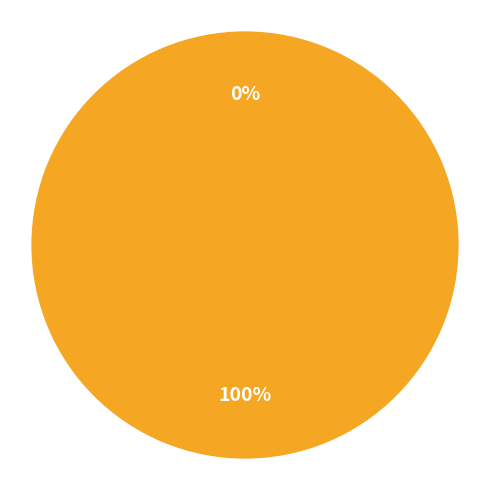

True or false: 198169 accounts for 0% of the total.

True